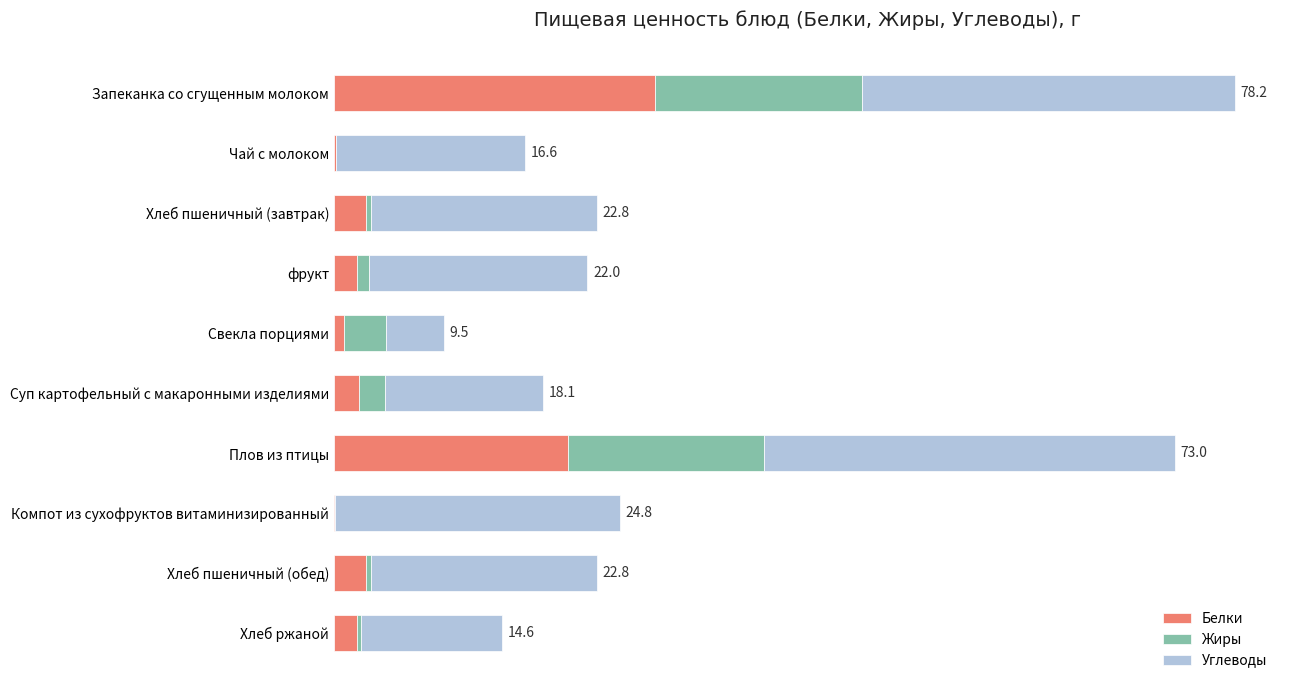

What are all the series names shown in the legend?

Белки, Жиры, Углеводы